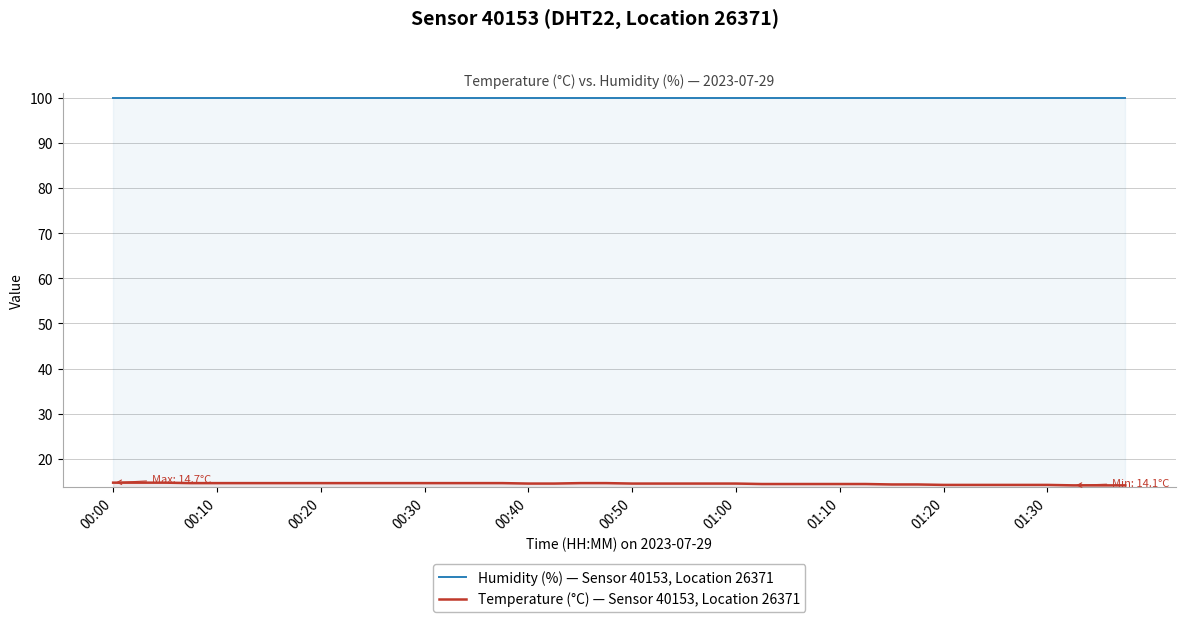

The Temperature (°C) — Sensor 40153, Location 26371 series shows 25.1 at 00:50. True or false?

False